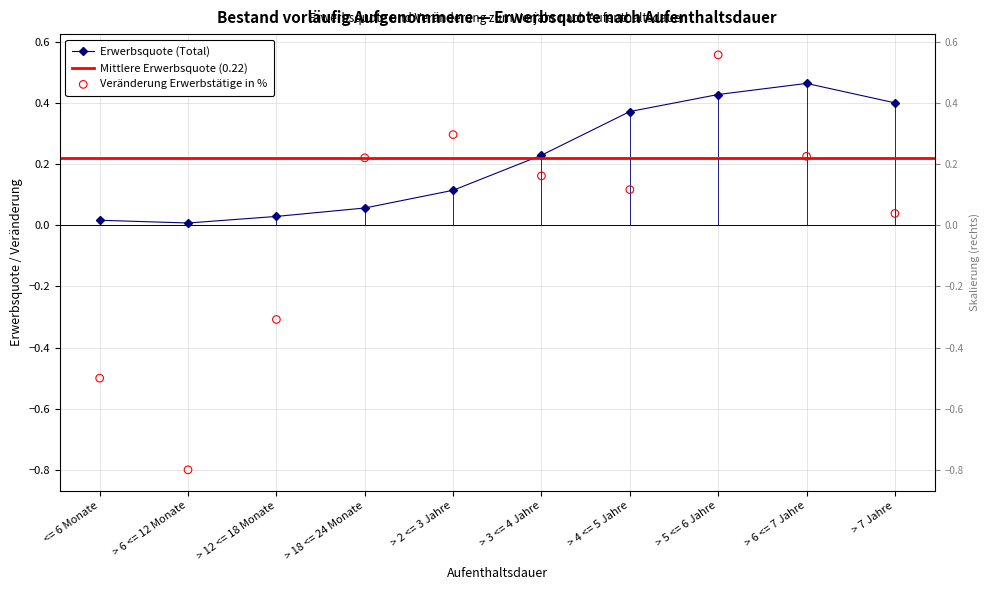

At how many categories does at least one series exceed 0?

10